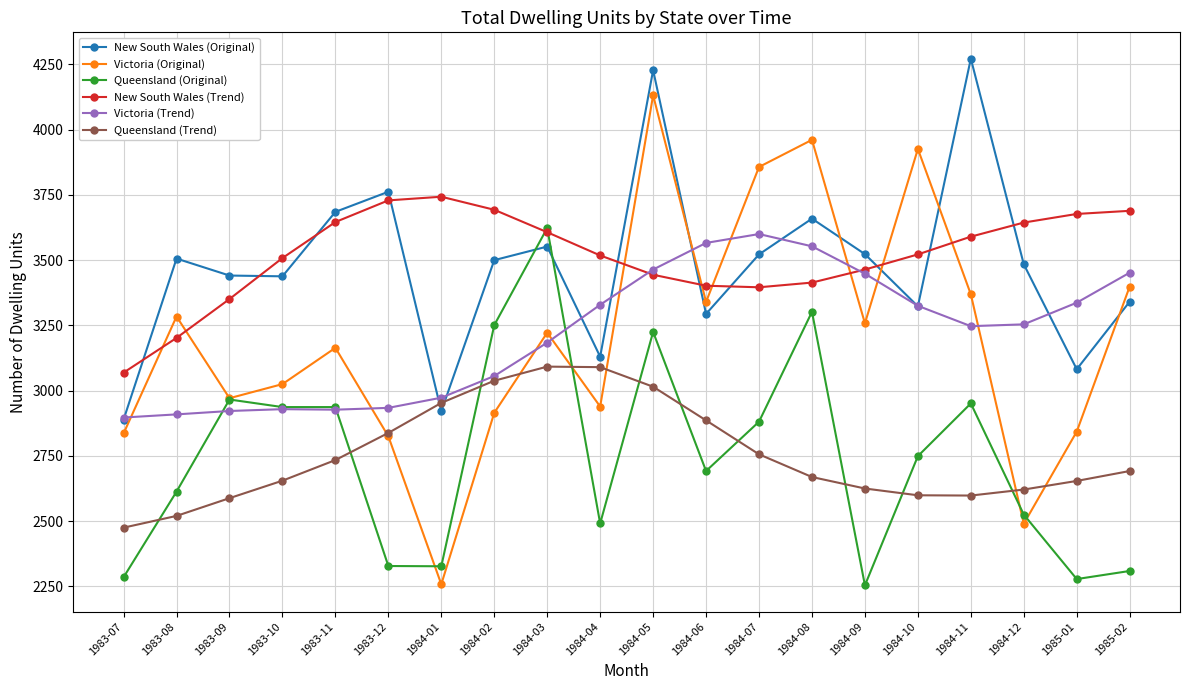

True or false: Victoria (Original) has a value of 2490 at 1984-12.

True